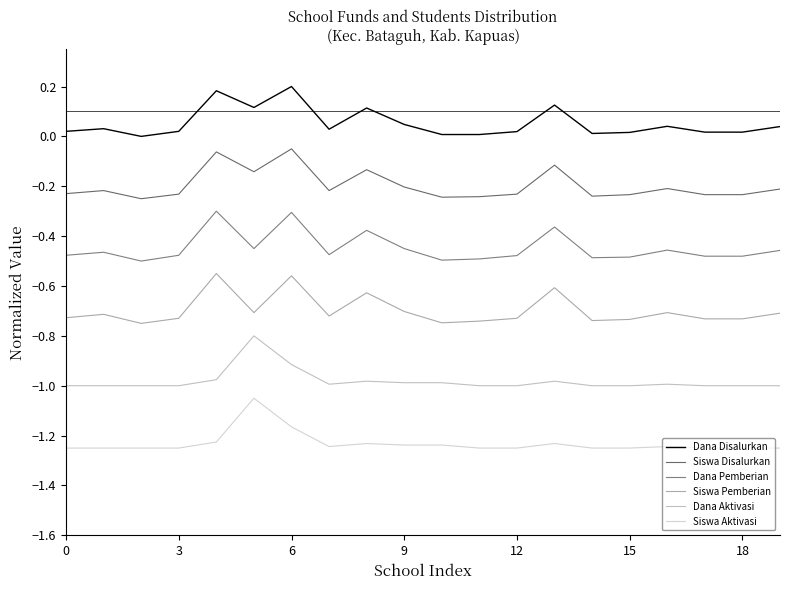

Rank the series by their average value, from highest to lowest.

Dana Disalurkan, Siswa Disalurkan, Dana Pemberian, Siswa Pemberian, Dana Aktivasi, Siswa Aktivasi